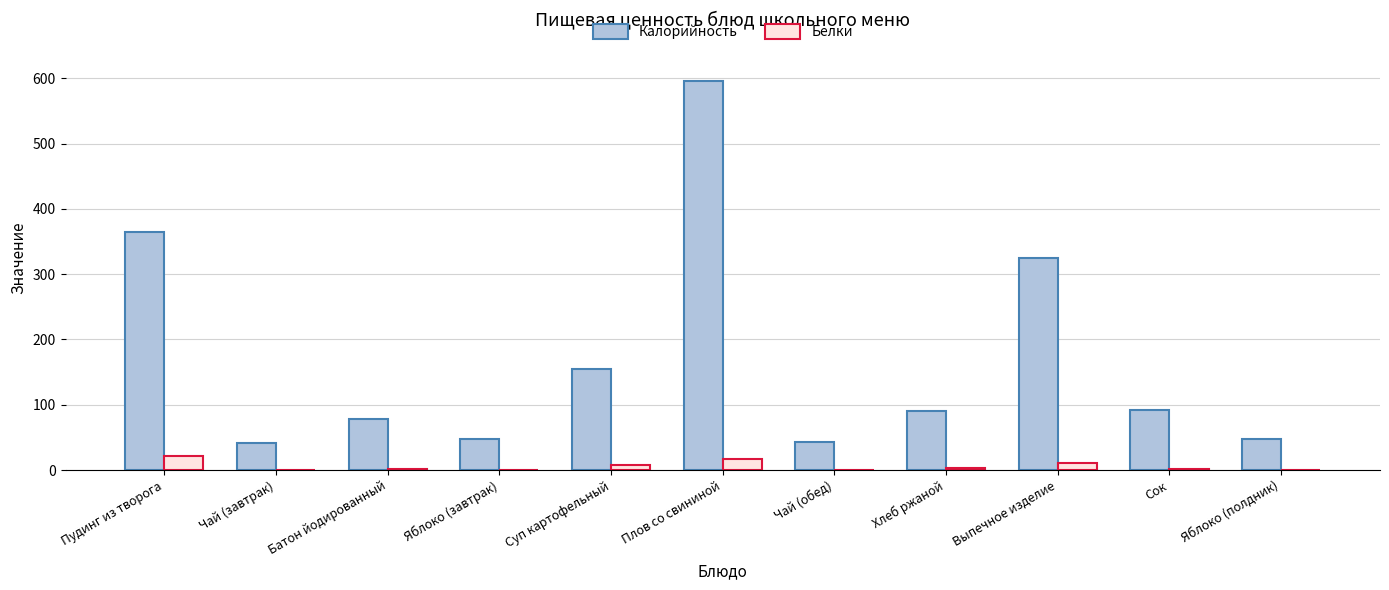

Between Суп картофельный and Хлеб ржаной, which series saw the biggest shift?

Калорийность